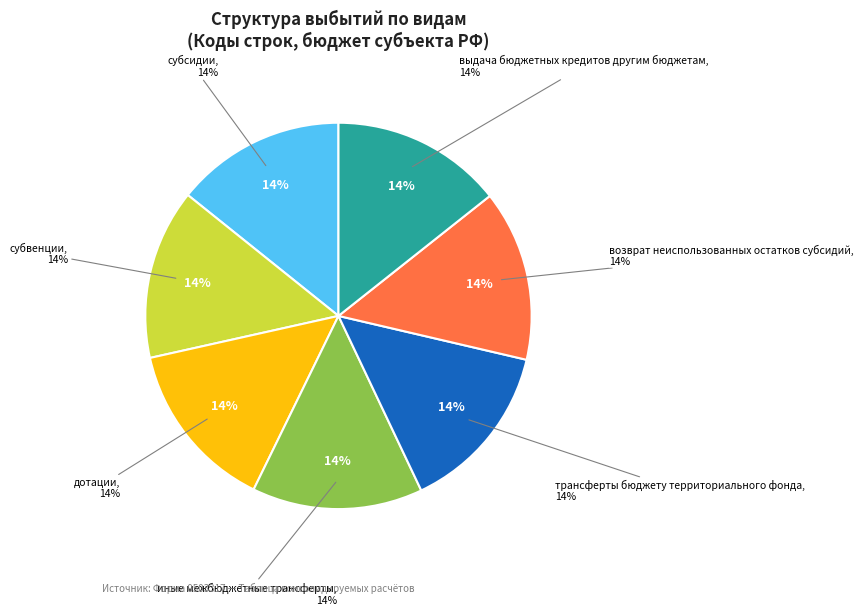

Which slice is the smallest?

субсидии